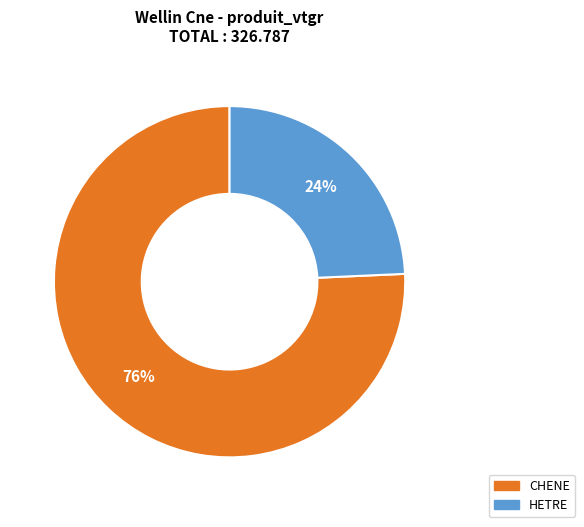

Does HETRE account for over 50% of the chart?

No